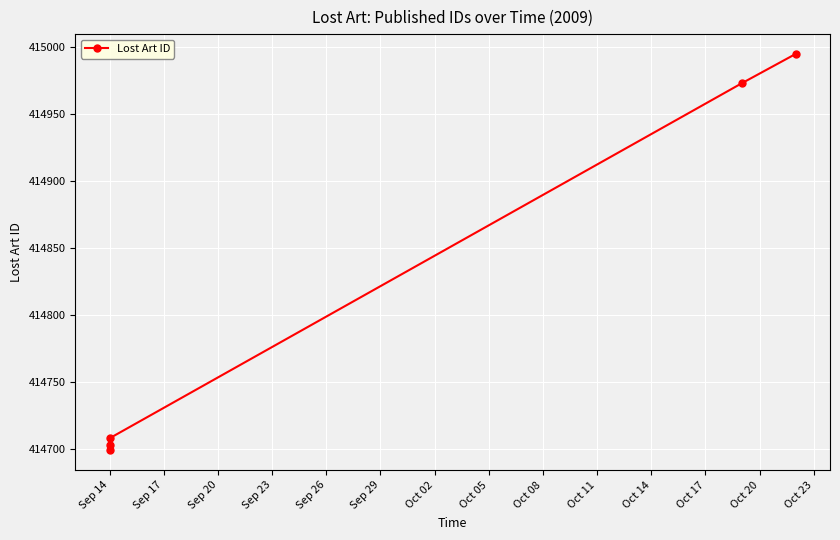

Is this an area chart (filled region under the line)?

No